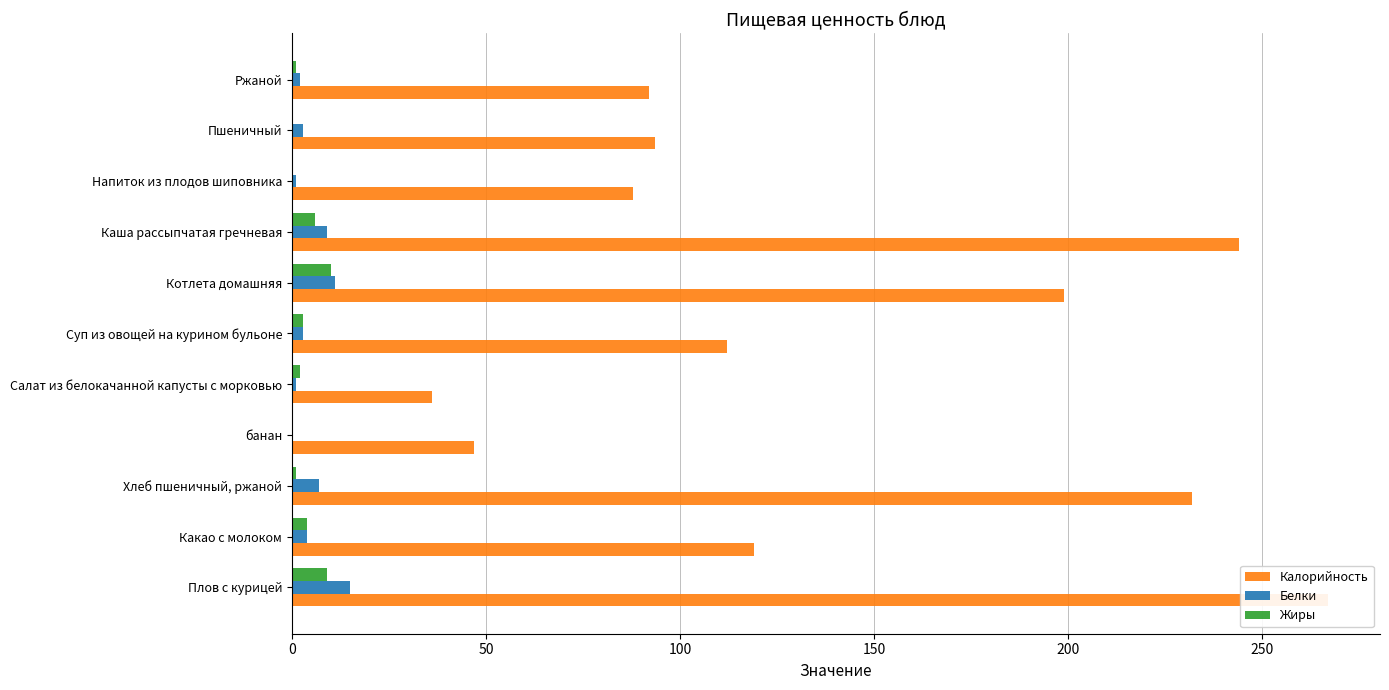

The value of Жиры at банан is 0.0. True or false?

True